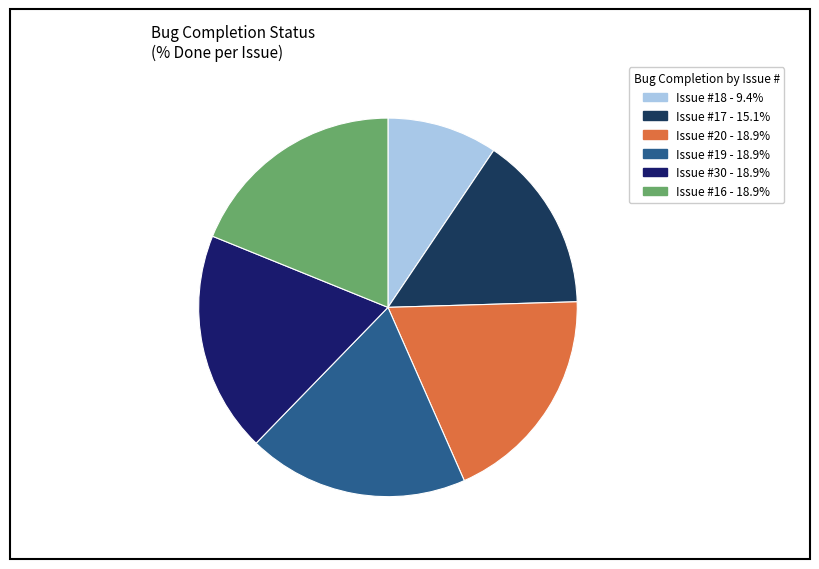

How many segments does this pie chart have?

6